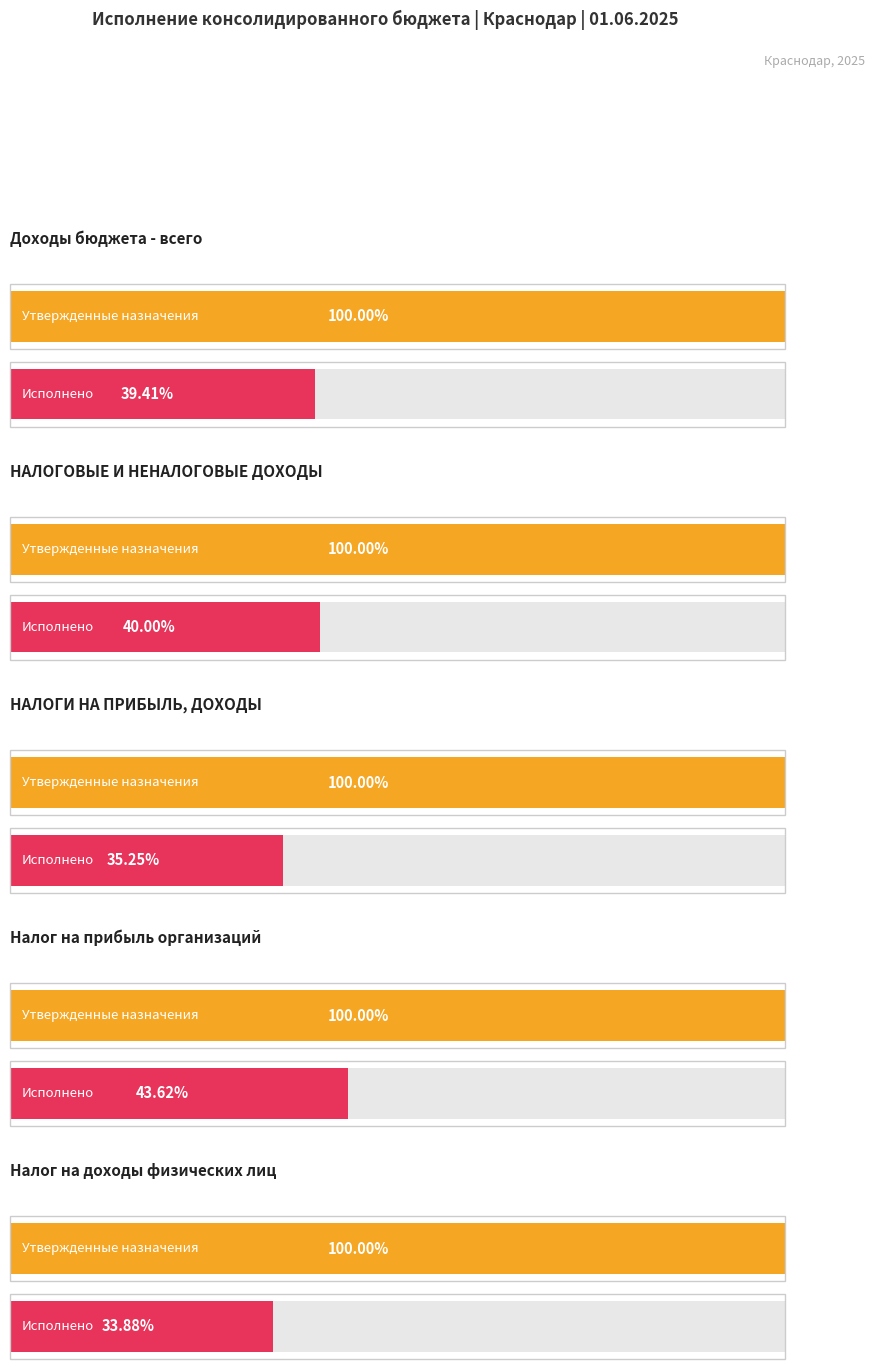

The Исполнено (консол. бюджет) series shows 273368824.8 at Налог на прибыль организаций. True or false?

False